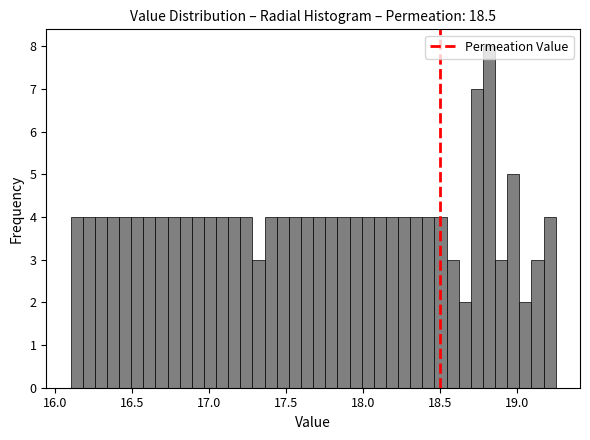

Read against the x-axis, roughly where is the centre of the tallest bar?

18.80